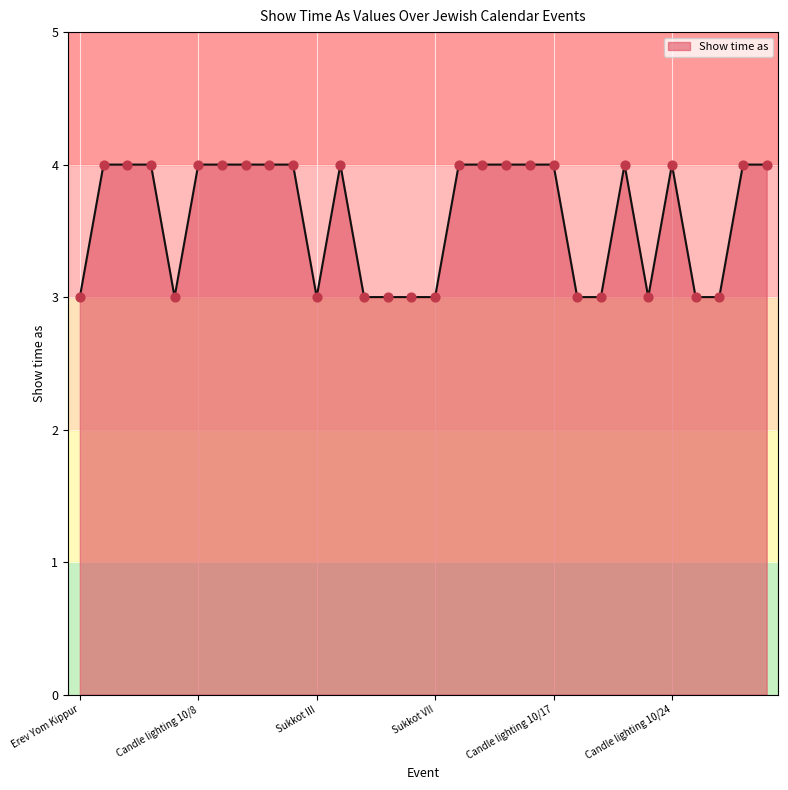

What is the minimum value shown in the chart?

3